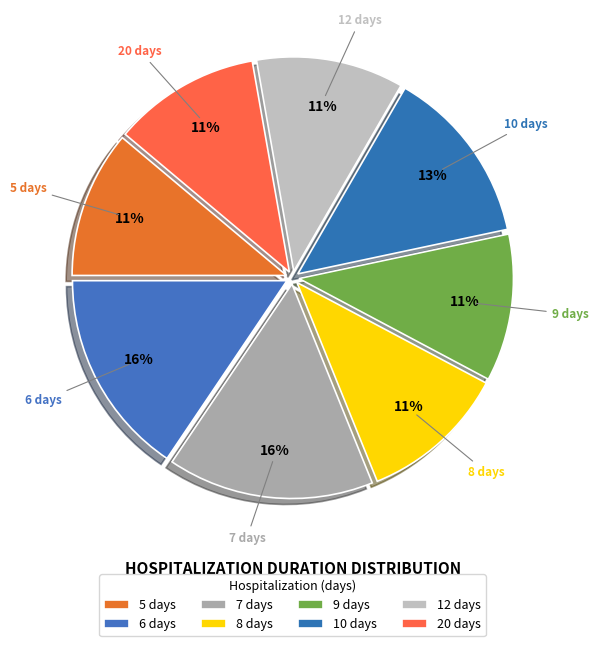

What is the largest slice in the pie chart?

6